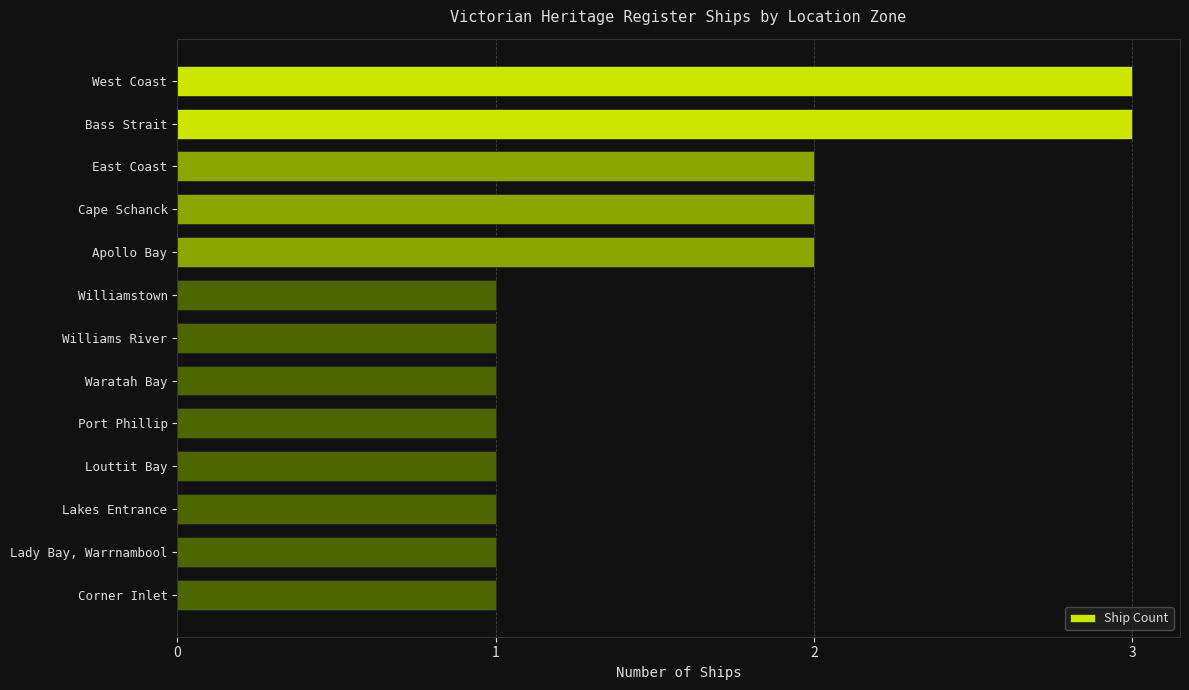

What is the label of the 10th bar from the top?

Louttit Bay